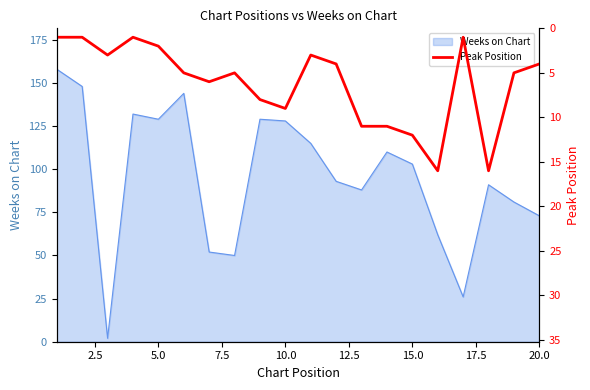

What is the maximum value for Weeks on Chart?

158